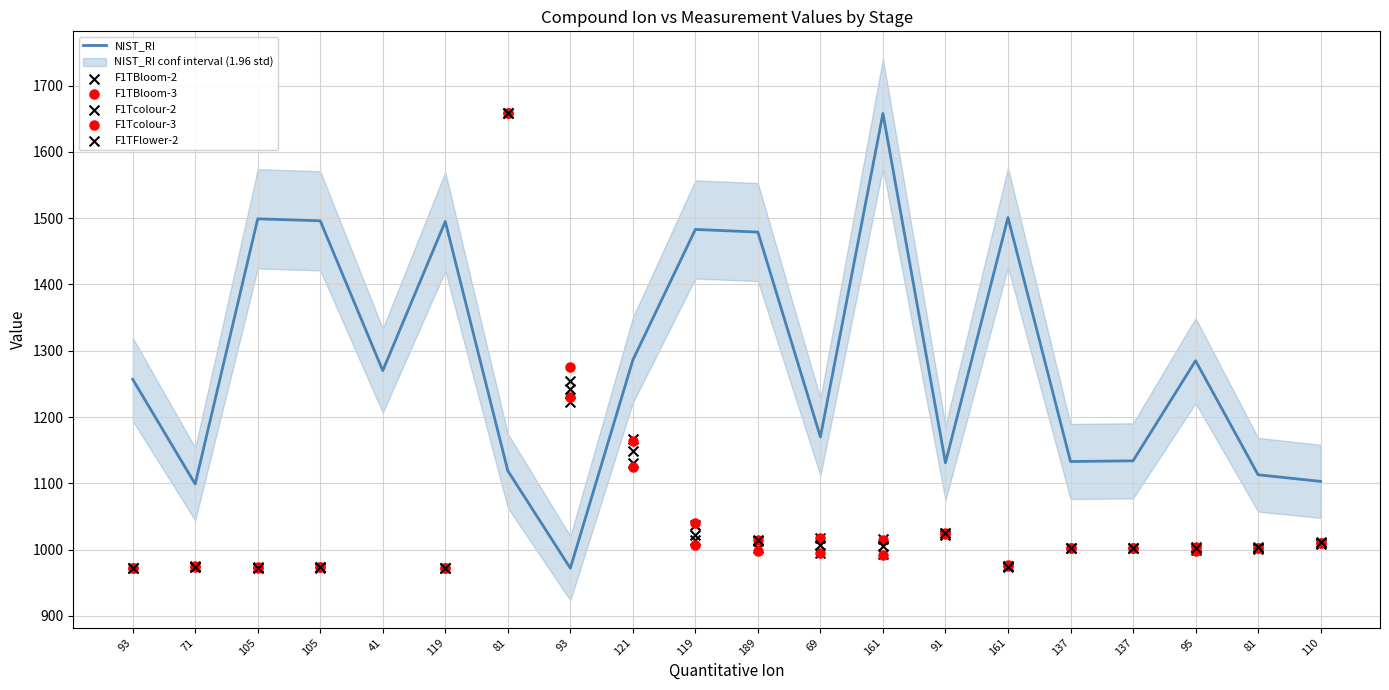

Which series has the largest total across all categories?

NIST_RI